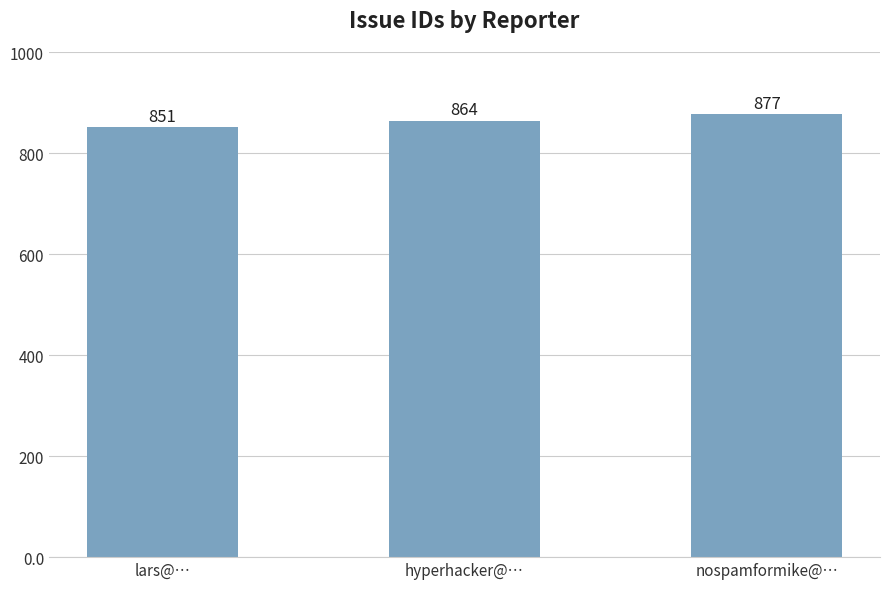

What is the change in value from hyperhacker@… to nospamformike@…?

+13